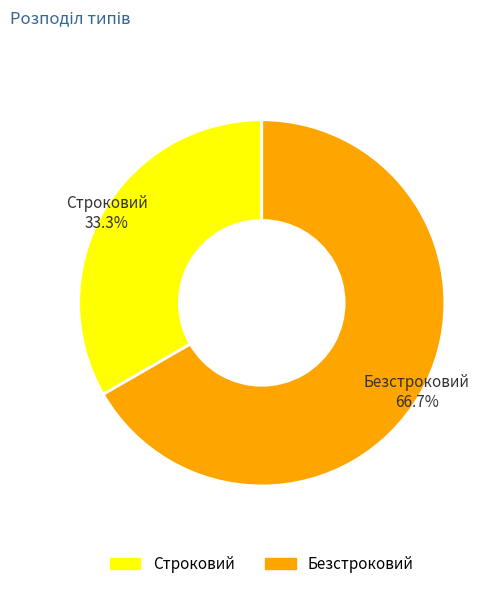

What is the ratio of the value at Строковий to the value at Безстроковий?

0.5